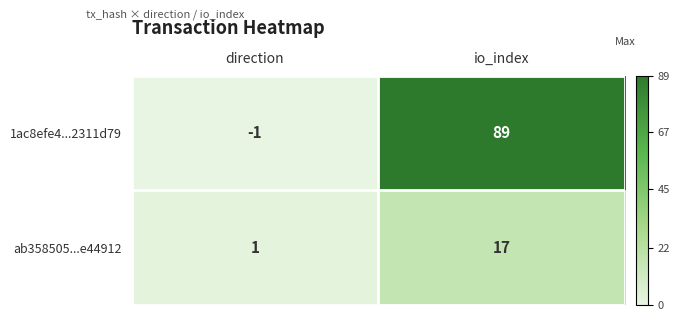

Which series changed the most between direction and io_index?

1ac8efe4...2311d79